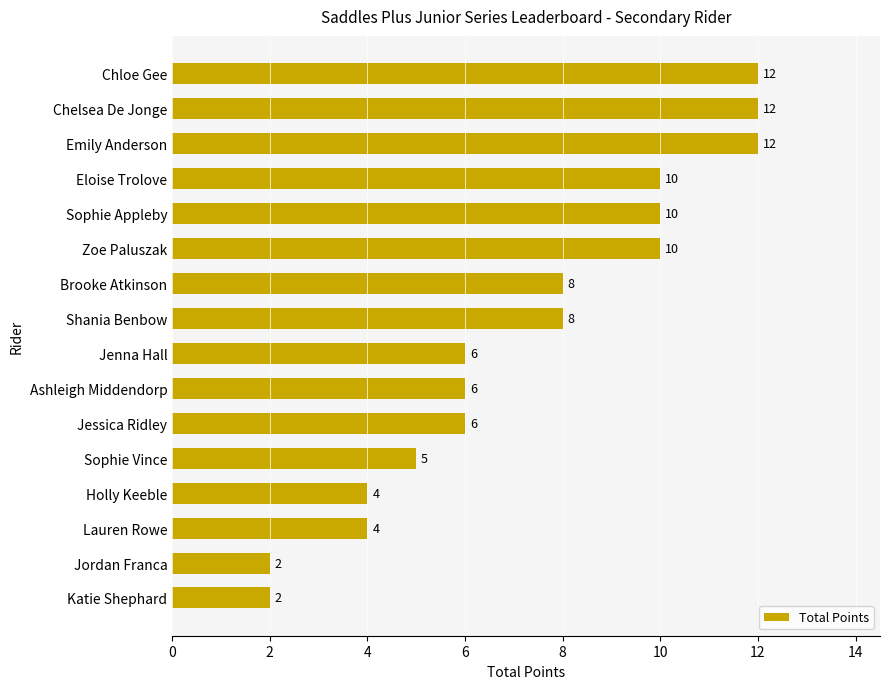

True or false: the data shows 12 at Emily Anderson.

True